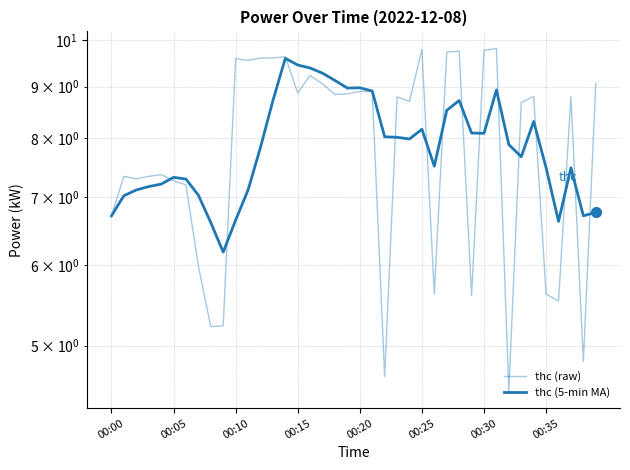

Rank the series by their average value, from lowest to highest.

thc (5-min MA), thc (raw)